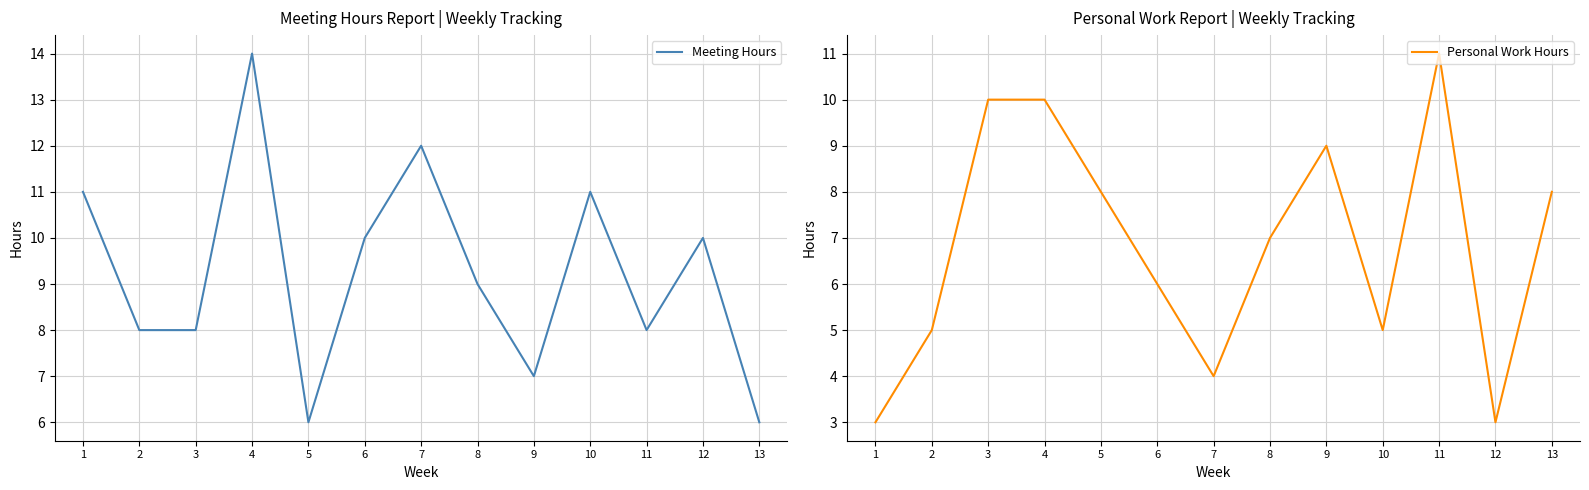

What is the average value of the Meeting Hours series?

9